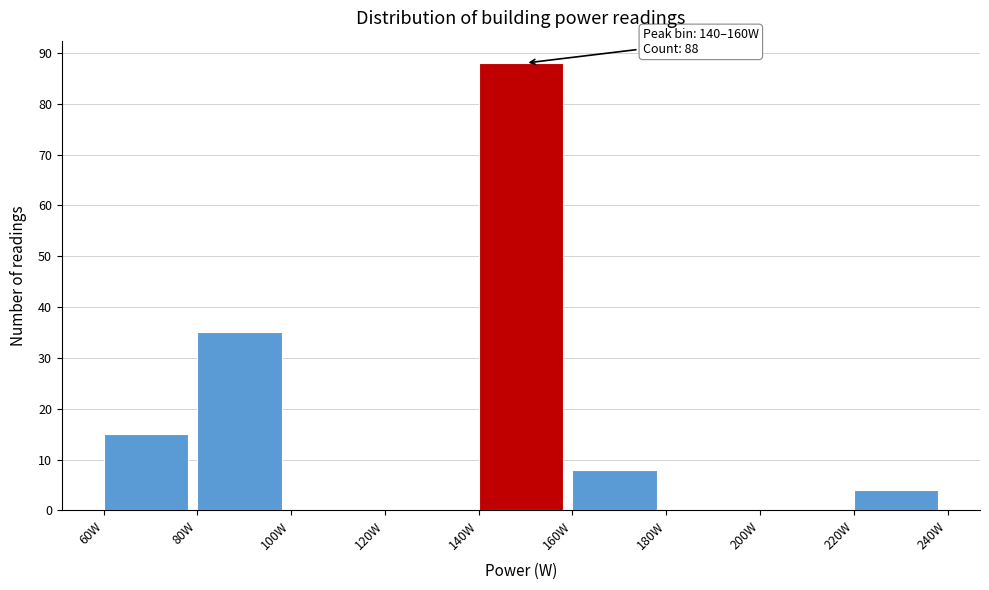

Which range on the x-axis has the tallest bar?

140 to 160